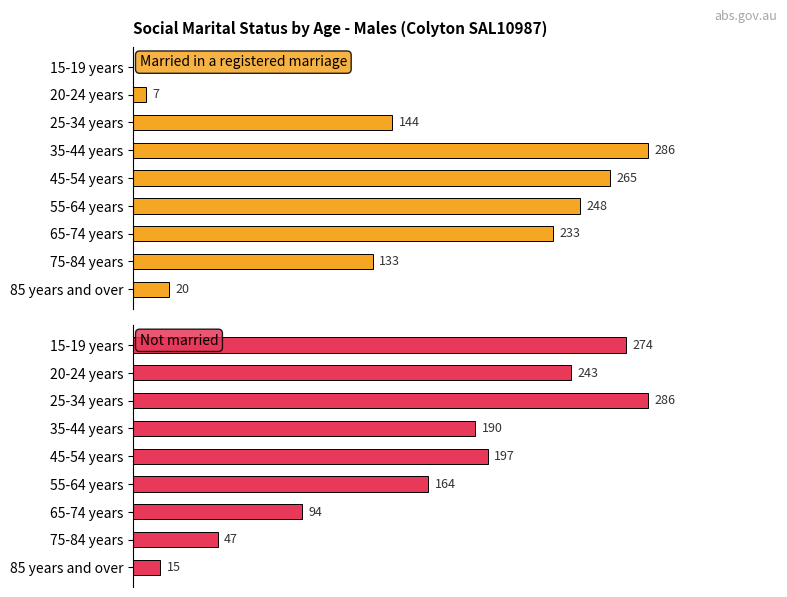

Which series has the largest total across all categories?

Not married